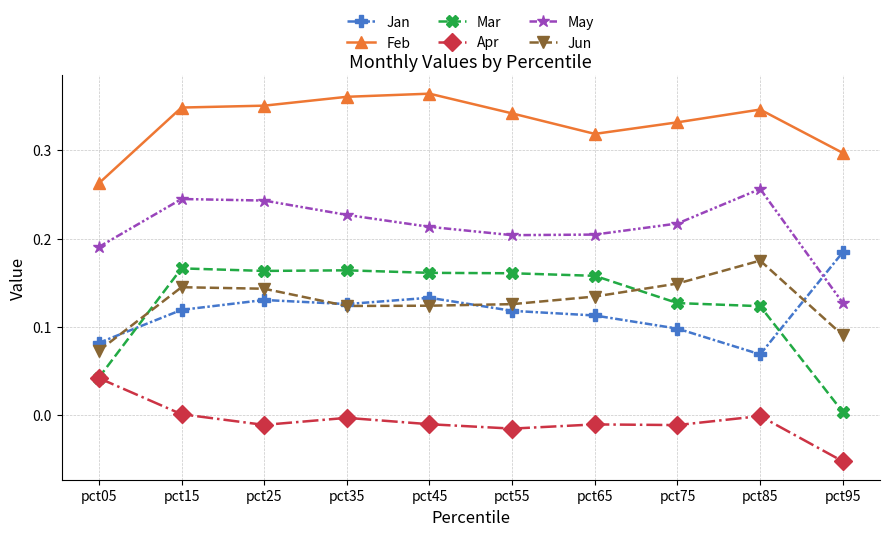

True or false: Jan and Feb cross at least once.

False